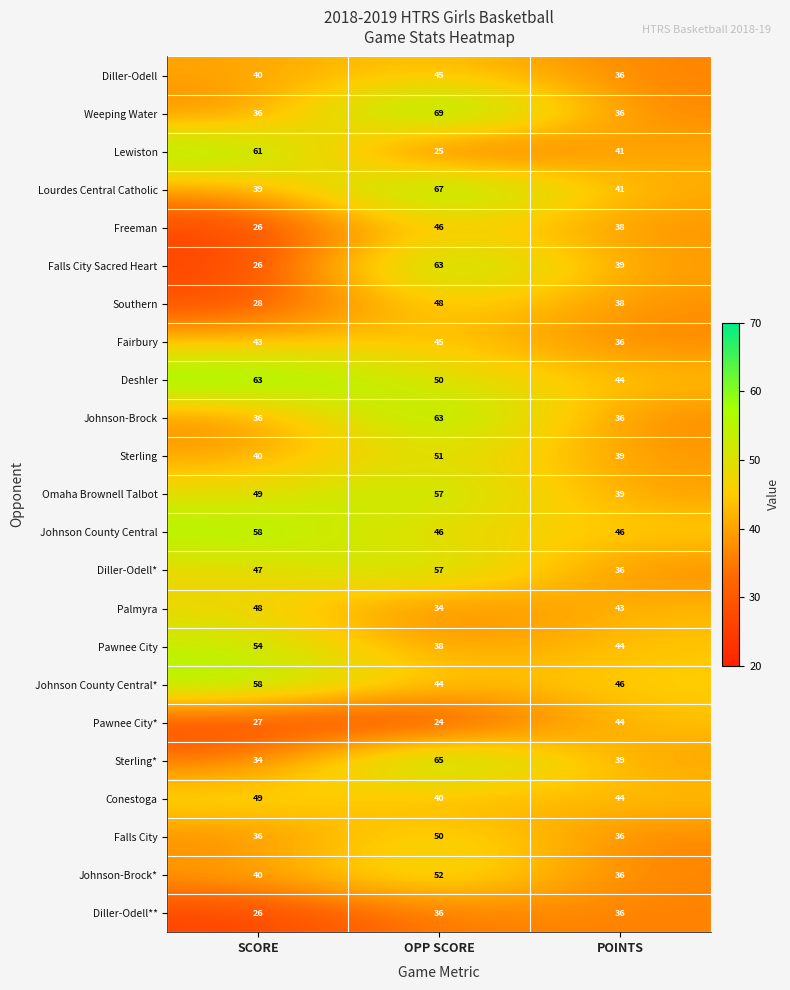

At how many categories does at least one series exceed 37?

3